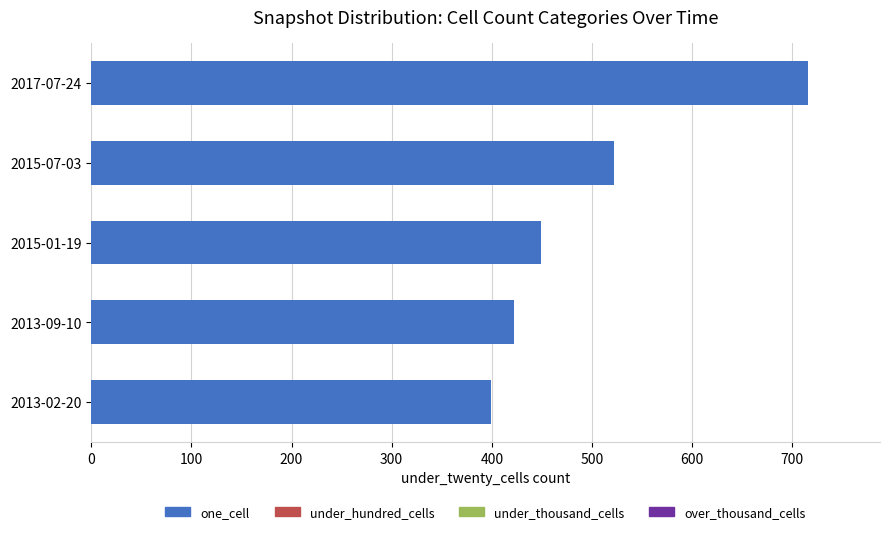

Does the chart contain any negative values?

No